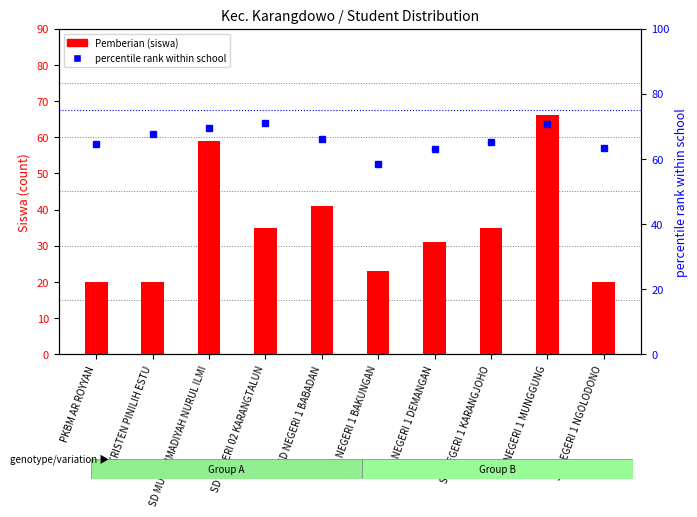

The value of percentile rank within school at SD NEGERI 1 NGOLODONO is 63.5. True or false?

True